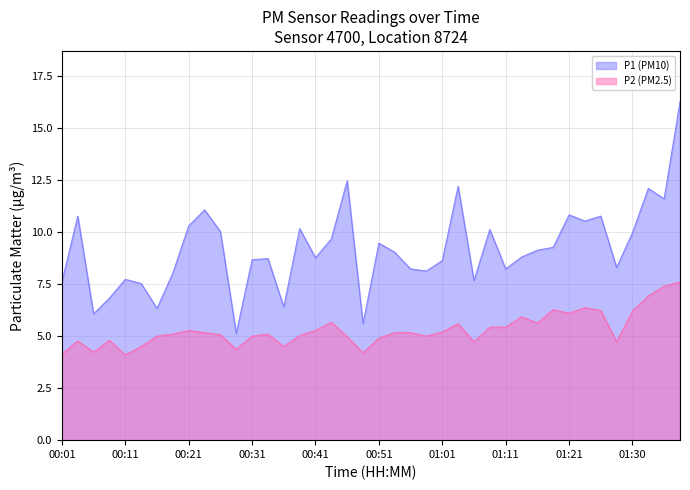

Reading right to left, transcribe all the data shown in this chart.

P1: 16.3	11.6	12.1	10.0	8.3	10.8	10.5	10.8	9.3	9.1	8.8	8.2	10.1	7.7	12.2	8.6	8.1	8.2	9.0	9.5	5.6	12.5	9.7	8.8	10.2	6.4	8.7	8.7	5.1	10.0	11.1	10.3	8.0	6.3	7.5	7.7	6.8	6.1	10.8	7.6
P2: 7.6	7.4	6.9	6.2	4.7	6.2	6.4	6.1	6.3	5.6	5.9	5.4	5.4	4.7	5.6	5.2	5.0	5.2	5.2	4.9	4.2	5.0	5.7	5.3	5.0	4.5	5.1	5.0	4.4	5.1	5.2	5.3	5.1	5.0	4.5	4.1	4.8	4.2	4.8	4.1